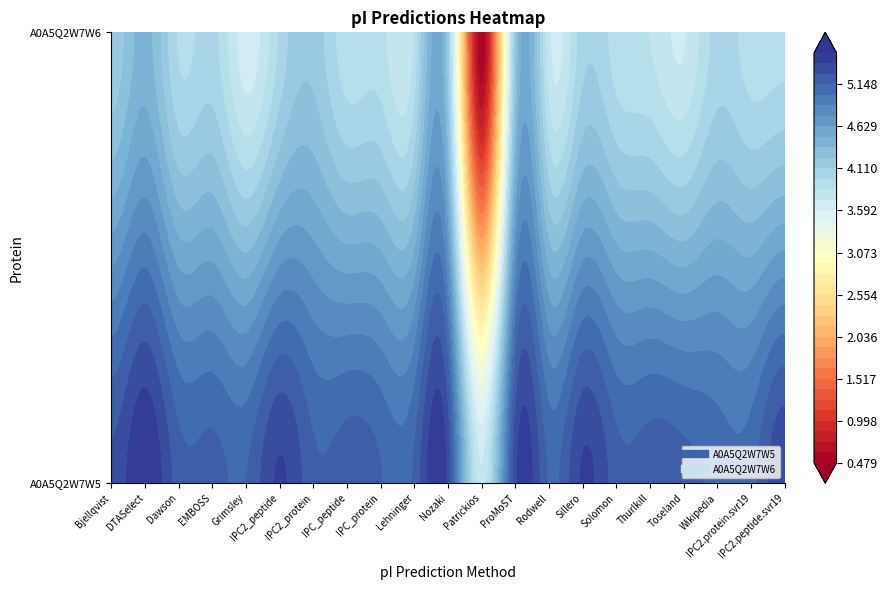

Reading left to right, list all the values displayed in this chart.

A0A5Q2W7W5: Bjellqvist=5.3	DTASelect=5.5	Dawson=5.2	EMBOSS=5.2	Grimsley=5.1	IPC2_peptide=5.4	IPC2_protein=5.2	IPC_peptide=5.2	IPC_protein=5.2	Lehninger=5.2	Nozaki=5.3	Patrickios=3.7	ProMoST=5.3	Rodwell=5.1	Sillero=5.4	Solomon=5.2	Thurlkill=5.2	Toseland=5.2	Wikipedia=5.1	IPC2.protein.svr19=5.1	IPC2.peptide.svr19=5.4
A0A5Q2W7W6: Bjellqvist=4.1	DTASelect=4.4	Dawson=4.0	EMBOSS=4.0	Grimsley=3.6	IPC2_peptide=4.0	IPC2_protein=4.2	IPC_peptide=3.9	IPC_protein=3.9	Lehninger=3.9	Nozaki=4.1	Patrickios=0.5	ProMoST=4.2	Rodwell=3.8	Sillero=4.0	Solomon=3.9	Thurlkill=3.8	Toseland=3.7	Wikipedia=4.0	IPC2.protein.svr19=3.9	IPC2.peptide.svr19=3.9